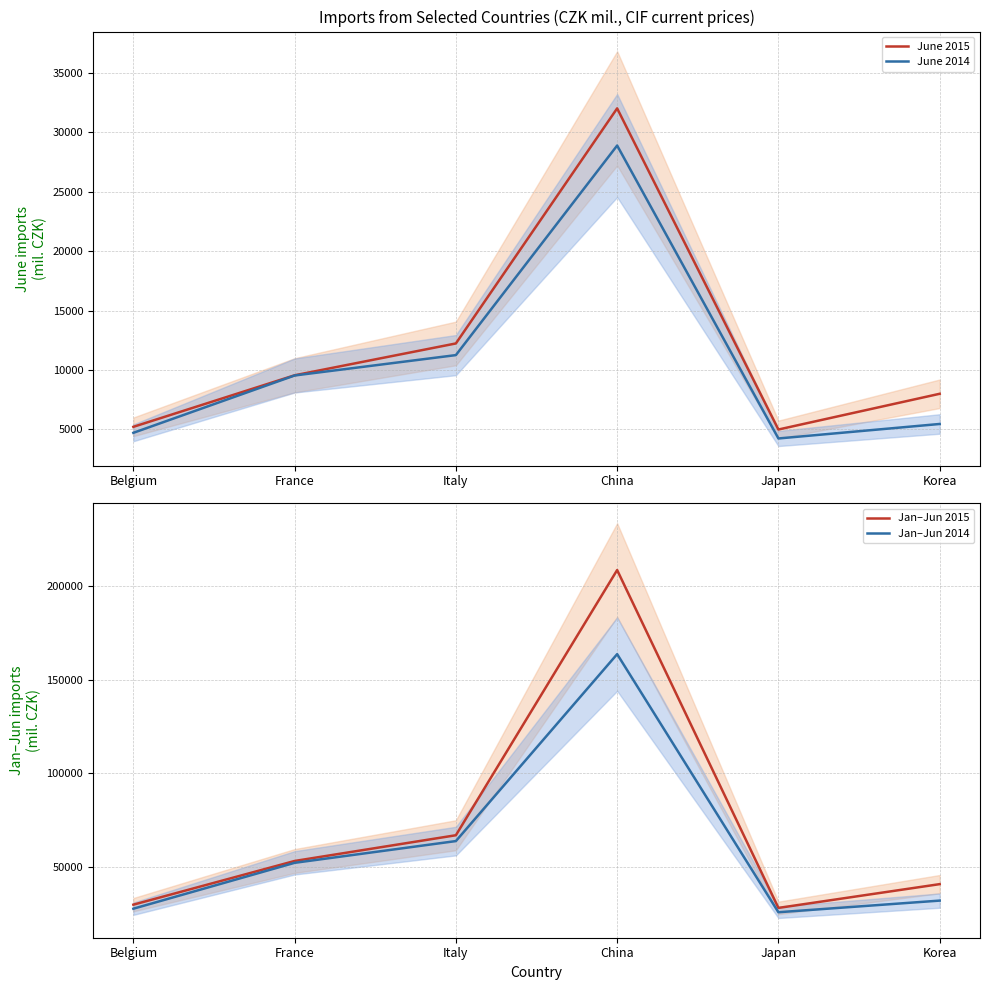

At how many categories does at least one series exceed 167893?

1